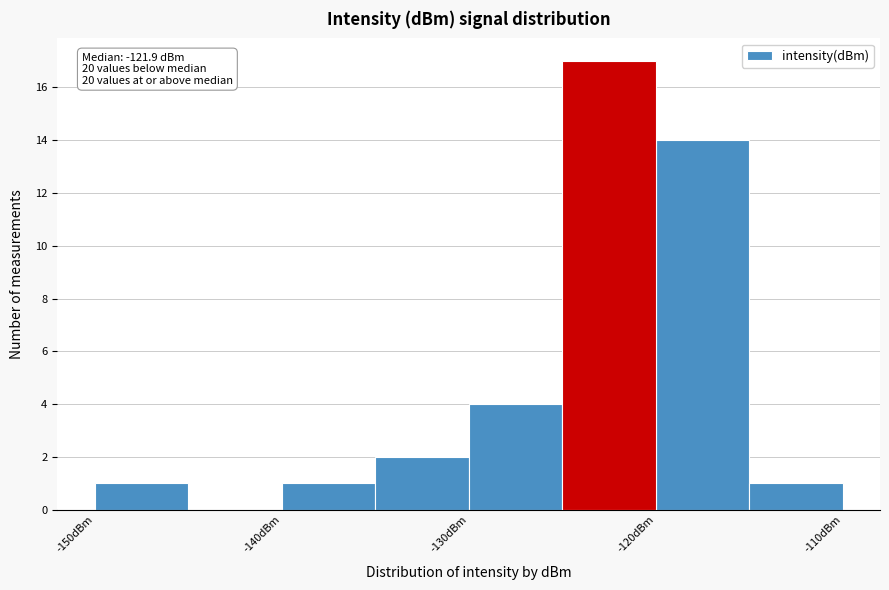

Over which range of the x-axis is the bar tallest?

-125 to -120